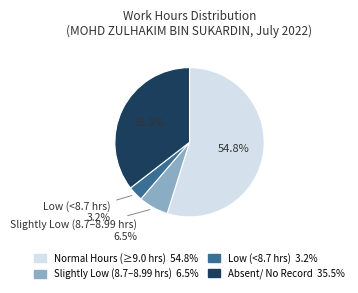

To the nearest percent, what is the average slice percentage?

25%